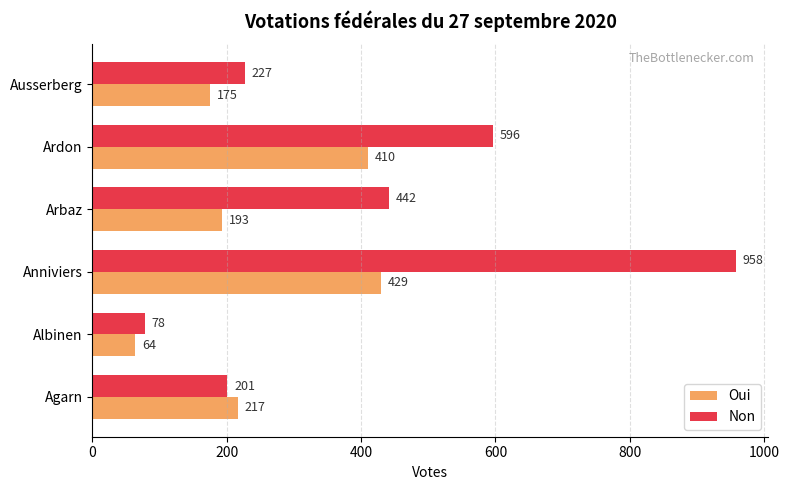

What is the sum of all Non values?

2502